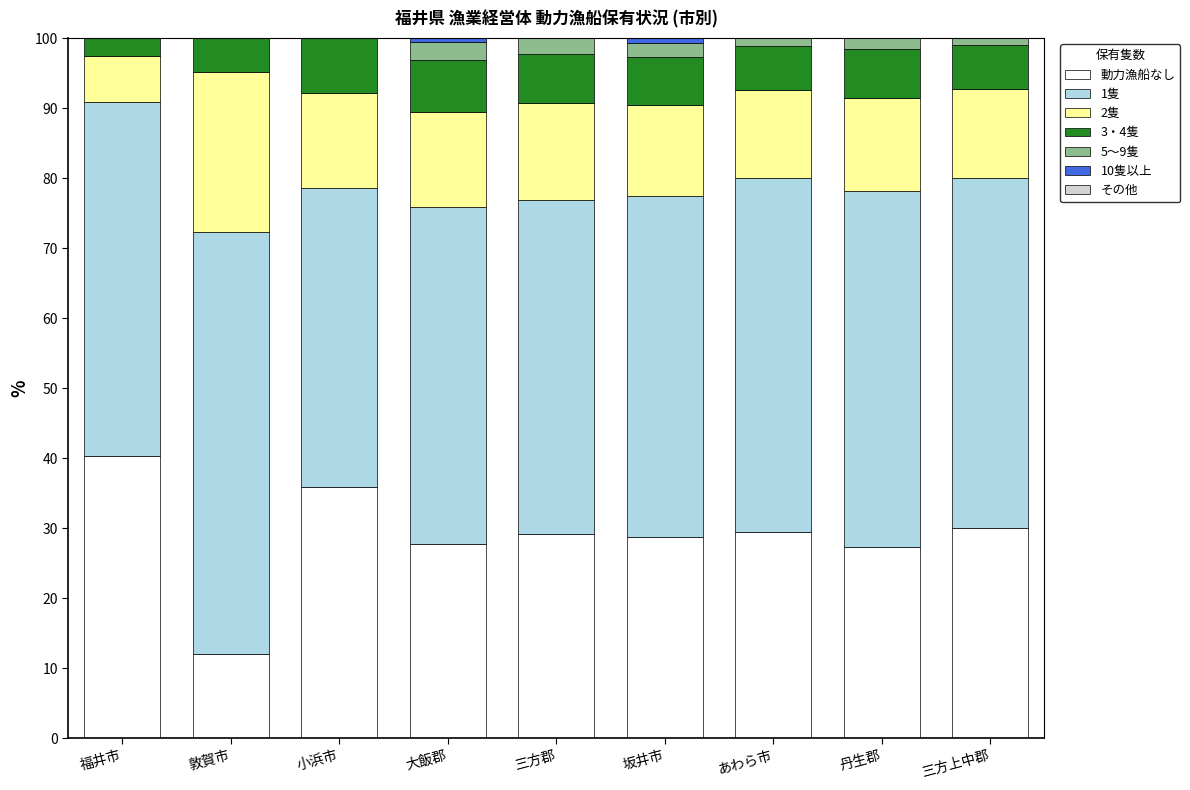

What value does the 動力漁船なし series have at 大飯郡?

27.8